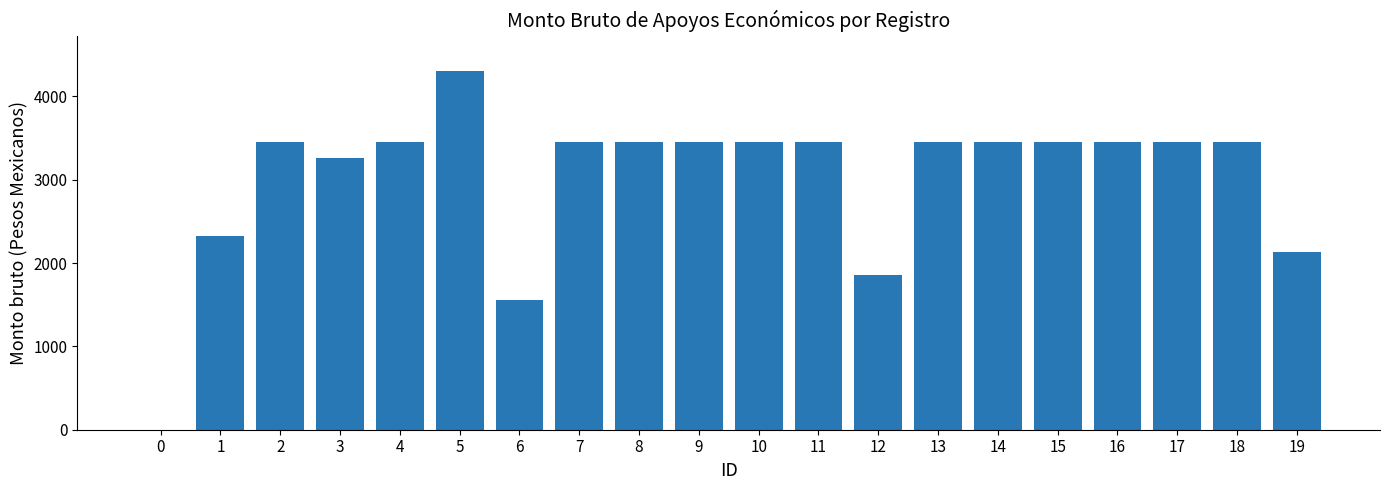

Which label corresponds to the largest value in the chart?

5